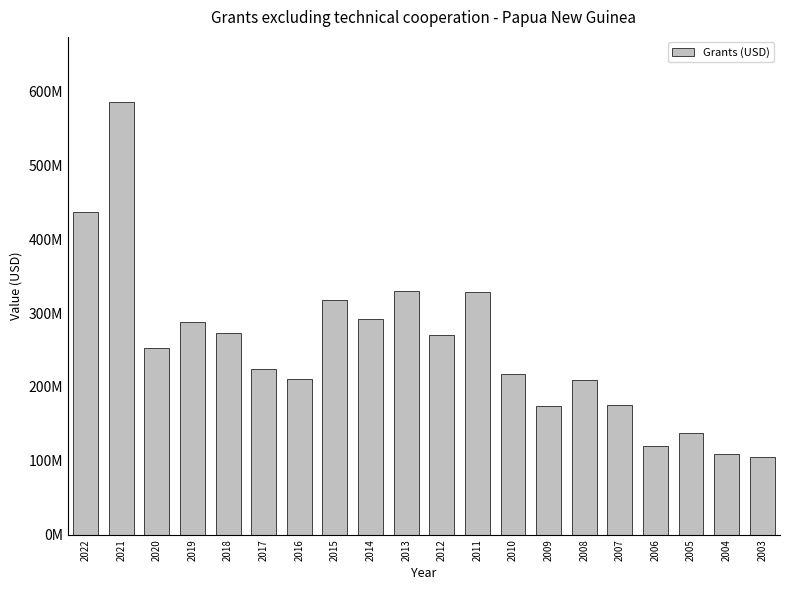

Are the bars horizontal?

No